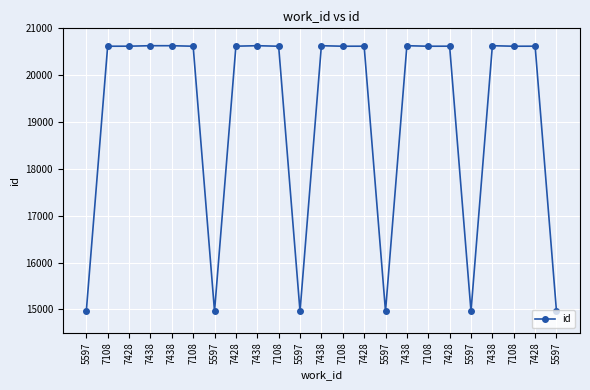

List the labels in order of value, smallest first.

5597, 5597, 5597, 5597, 5597, 5597, 7108, 7108, 7108, 7108, 7108, 7108, 7428, 7428, 7428, 7428, 7428, 7438, 7438, 7438, 7438, 7438, 7438